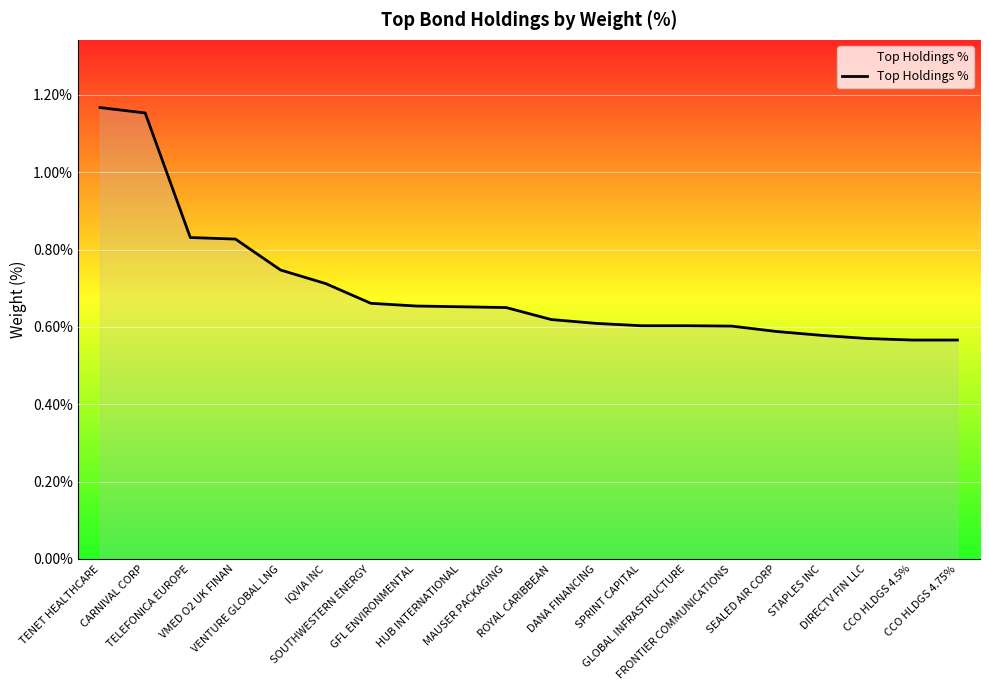

True or false: the data has more than 1 interior local peaks.

False